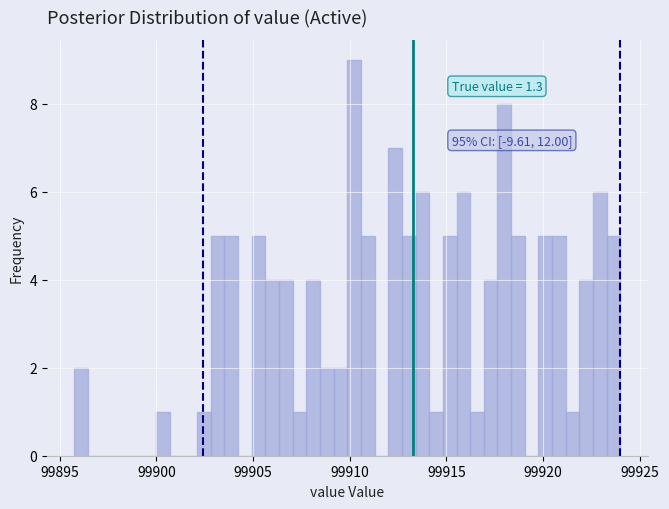

Around what value on the x-axis is the tallest bar? Give the approximate position of its centre, as read against the axis.

99910.0